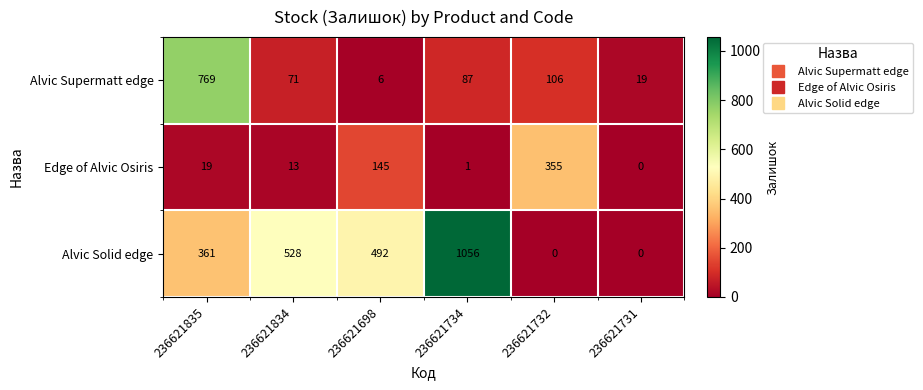

Reading right to left, list all the values displayed in this chart.

Alvic Supermatt edge: 19	106	87	6	71	769
Edge of Alvic Osiris: 0	355	1	145	13	19
Alvic Solid edge: 0	0	1056	492	528	361